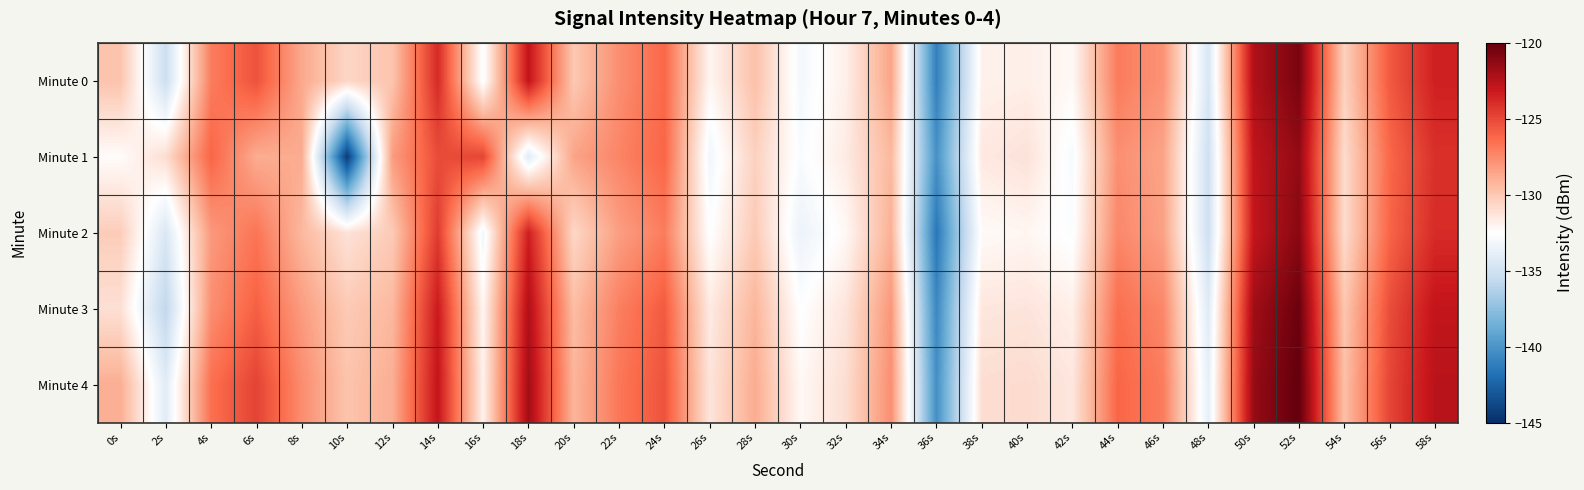

Reading left to right, list all the values displayed in this chart.

Minute 0: 0s=-129.8	2s=-135.2	4s=-127.0	6s=-125.4	8s=-128.7	10s=-130.6	12s=-129.8	14s=-123.9	16s=-132.8	18s=-122.9	20s=-130.0	22s=-127.7	24s=-126.2	26s=-132.1	28s=-129.7	30s=-133.1	32s=-131.8	34s=-128.5	36s=-141.1	38s=-131.9	40s=-131.8	42s=-132.2	44s=-126.9	46s=-127.9	48s=-134.6	50s=-122.3	52s=-120.6	54s=-130.4	56s=-125.7	58s=-123.5
Minute 1: 0s=-132.4	2s=-131.0	4s=-126.1	6s=-128.9	8s=-128.8	10s=-144.4	12s=-128.2	14s=-125.2	16s=-124.9	18s=-134.1	20s=-128.5	22s=-127.3	24s=-126.1	26s=-133.2	28s=-130.4	30s=-132.8	32s=-131.6	34s=-129.3	36s=-140.2	38s=-131.5	40s=-131.2	42s=-132.9	44s=-127.7	46s=-128.5	48s=-135.1	50s=-122.8	52s=-121.4	54s=-130.9	56s=-126.2	58s=-124.1
Minute 2: 0s=-130.2	2s=-134.5	4s=-128.1	6s=-126.7	8s=-129.3	10s=-131.2	12s=-130.1	14s=-124.5	16s=-133.2	18s=-123.4	20s=-130.7	22s=-128.3	24s=-127.0	26s=-132.6	28s=-130.1	30s=-133.5	32s=-132.2	34s=-129.0	36s=-141.5	38s=-132.3	40s=-132.1	42s=-132.7	44s=-127.4	46s=-128.4	48s=-135.1	50s=-122.9	52s=-121.1	54s=-130.9	56s=-126.1	58s=-123.9
Minute 3: 0s=-131.1	2s=-135.8	4s=-127.7	6s=-125.9	8s=-128.2	10s=-130.1	12s=-129.3	14s=-123.2	16s=-132.1	18s=-122.3	20s=-129.5	22s=-127.1	24s=-125.7	26s=-131.6	28s=-129.2	30s=-132.6	32s=-131.3	34s=-128.0	36s=-140.7	38s=-131.4	40s=-131.3	42s=-131.8	44s=-126.5	46s=-127.4	48s=-134.2	50s=-121.8	52s=-120.2	54s=-129.9	56s=-125.2	58s=-122.9
Minute 4: 0s=-128.9	2s=-134.1	4s=-126.5	6s=-124.8	8s=-127.6	10s=-129.8	12s=-128.9	14s=-122.9	16s=-131.9	18s=-121.9	20s=-129.2	22s=-126.8	24s=-125.4	26s=-131.3	28s=-128.8	30s=-132.2	32s=-131.0	34s=-127.7	36s=-140.3	38s=-131.0	40s=-130.9	42s=-131.4	44s=-126.1	46s=-127.0	48s=-133.8	50s=-121.5	52s=-119.9	54s=-129.6	56s=-124.9	58s=-122.6